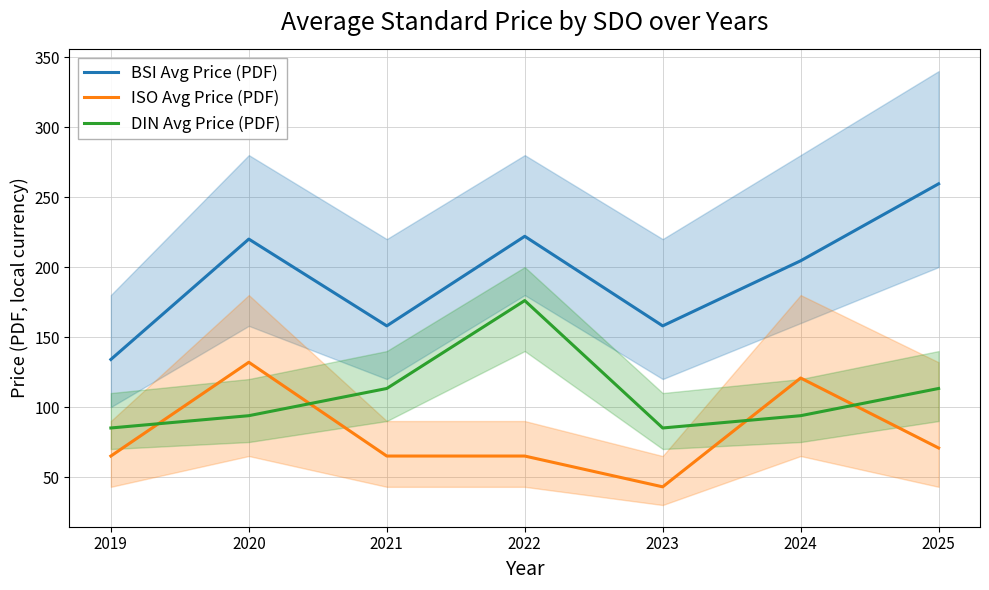

Where is the first local minimum for DIN Avg Price (PDF)?

2023